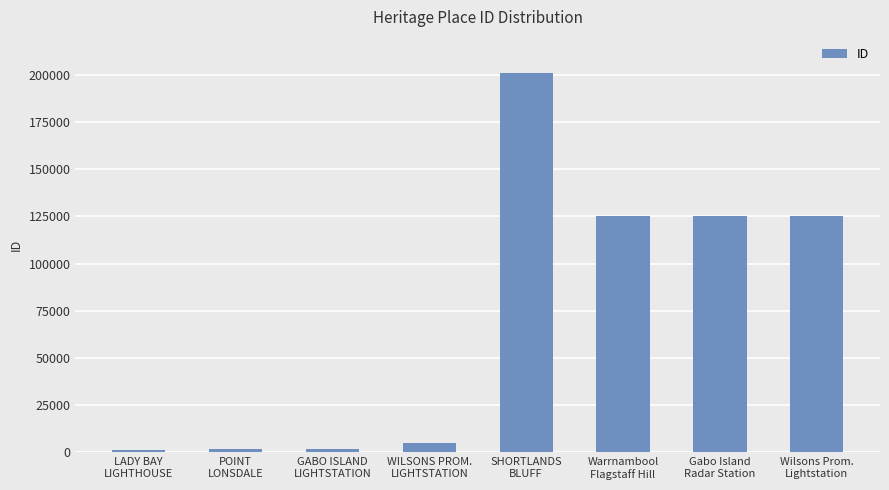

What is the maximum value shown in the chart?

200972